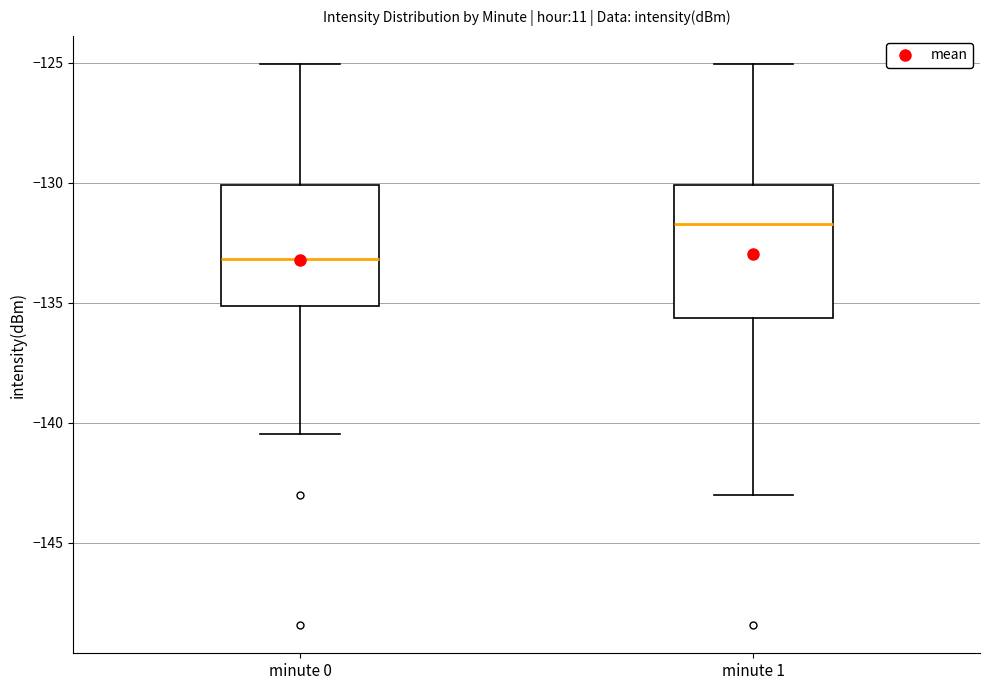

Where is the lower edge of the box for minute 0 on the y-axis? The values are not printed on the chart, so give them approximately, as read against the axis.

-135.0